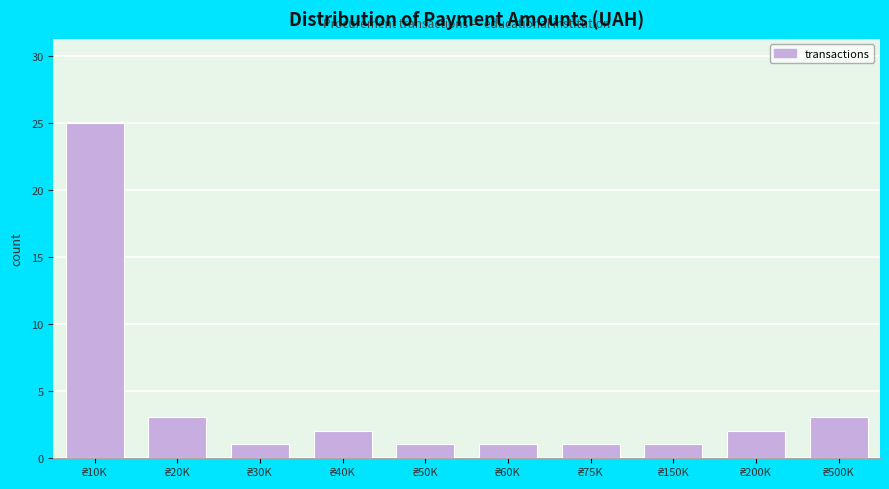

Reading left to right, what are all the values shown in this chart?

25	3	1	2	1	1	1	1	2	3